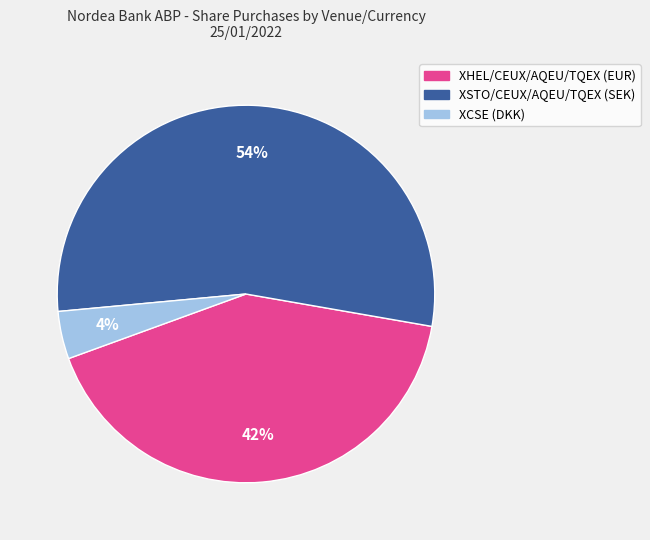

Approximately how many times larger is the value at XSTO/CEUX/AQEU/TQEX (SEK) compared to XHEL/CEUX/AQEU/TQEX (EUR)?

1.3